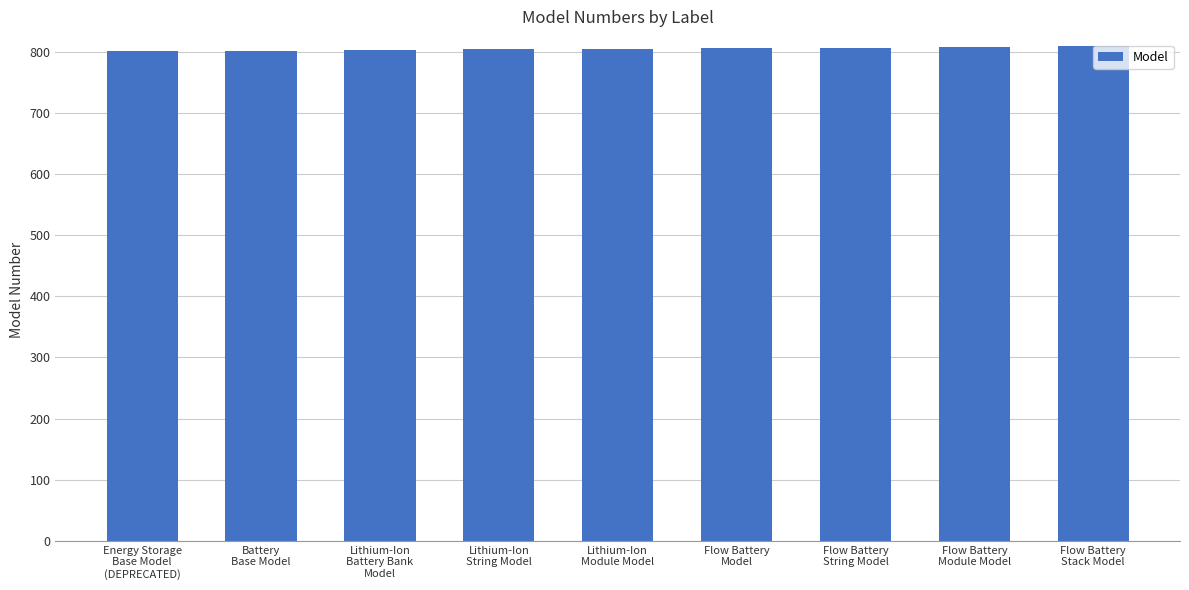

What is the label of the 2nd bar from the right?

Flow Battery
Module Model